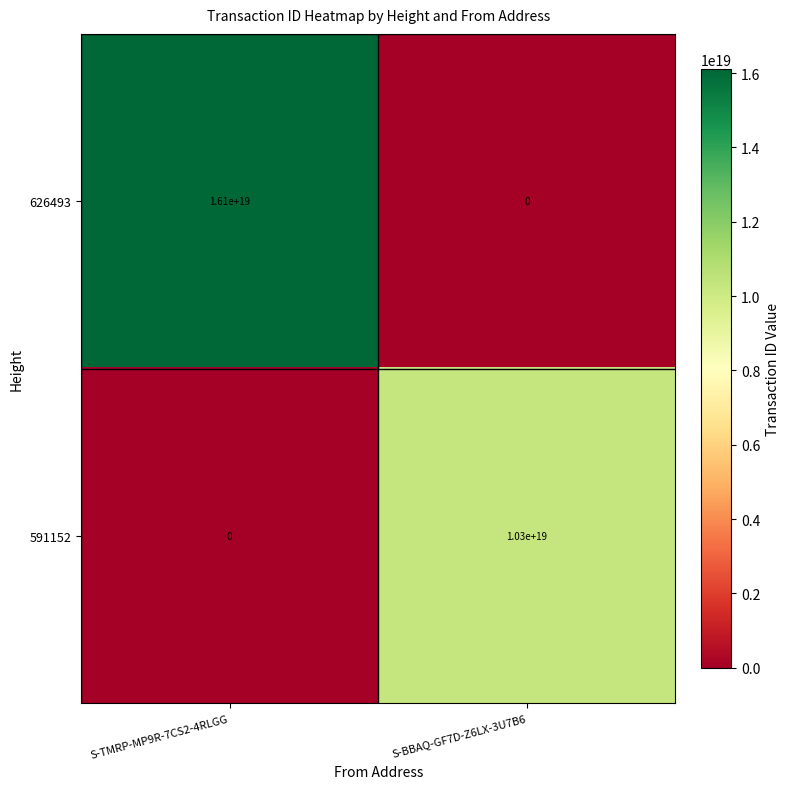

List the series in order of their overall mean, highest first.

626493, 591152